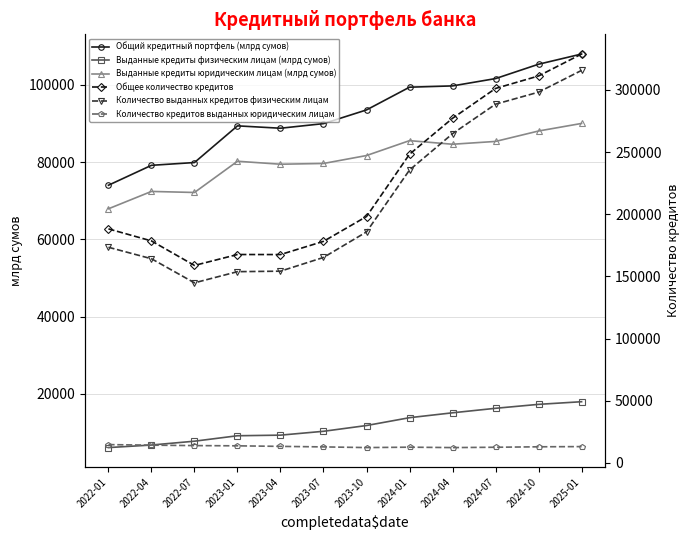

What is the approximate value of Выданные кредиты физическим лицам (млрд сумов) at 2024-10?

17293.6